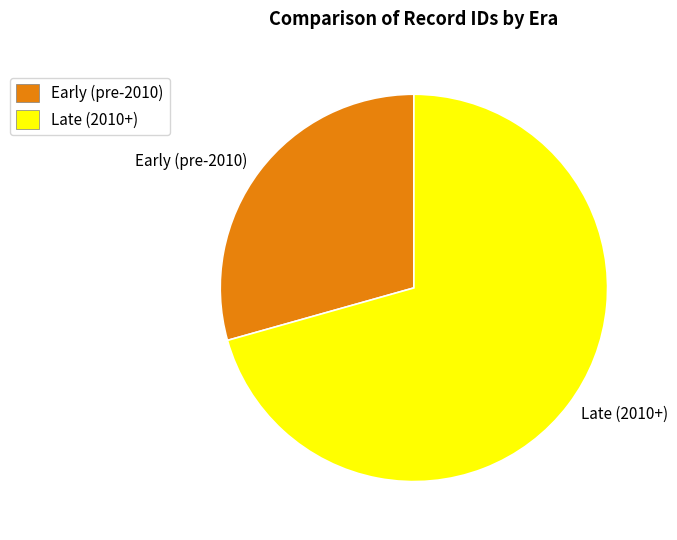

Which slice represents more than half of the pie?

Late (2010+)